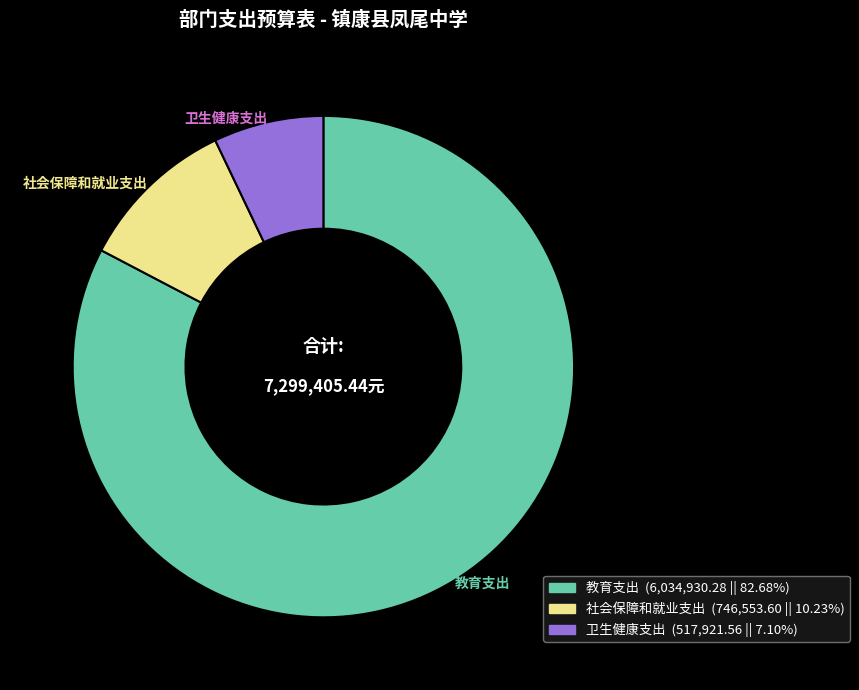

Between 卫生健康支出 and 教育支出, which is larger?

教育支出